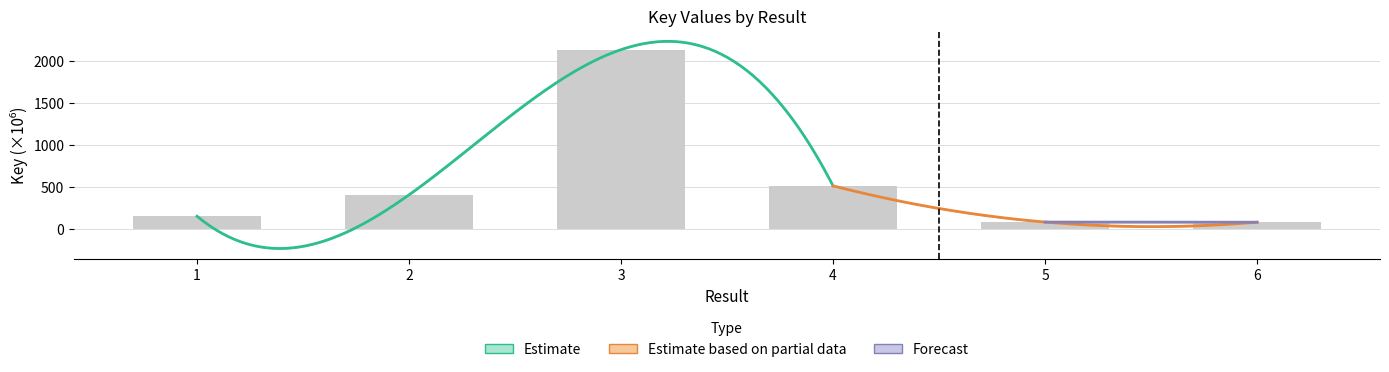

What is the value of the 2nd bar from the left?

407.3